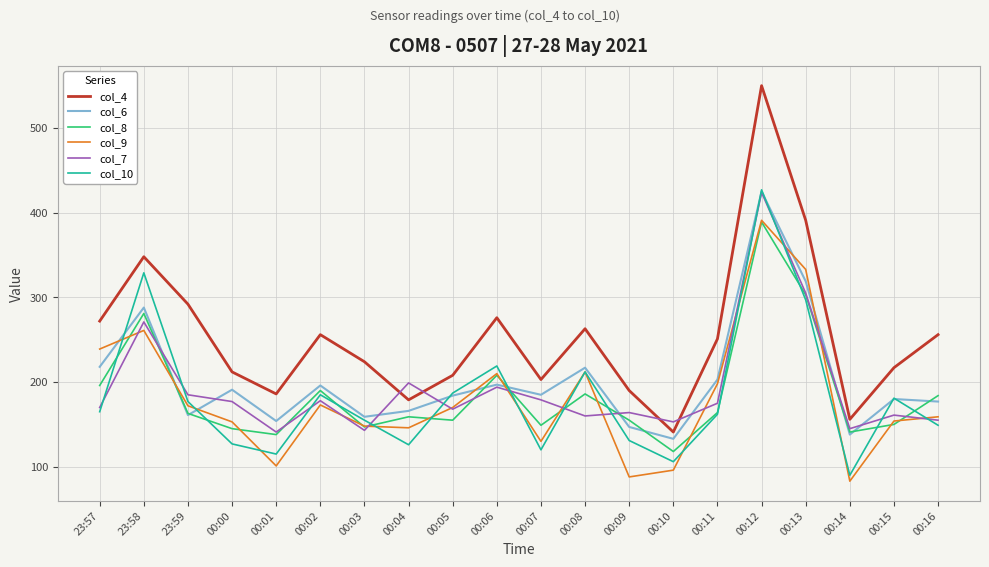

What is the total value across all series at 00:05?

1072